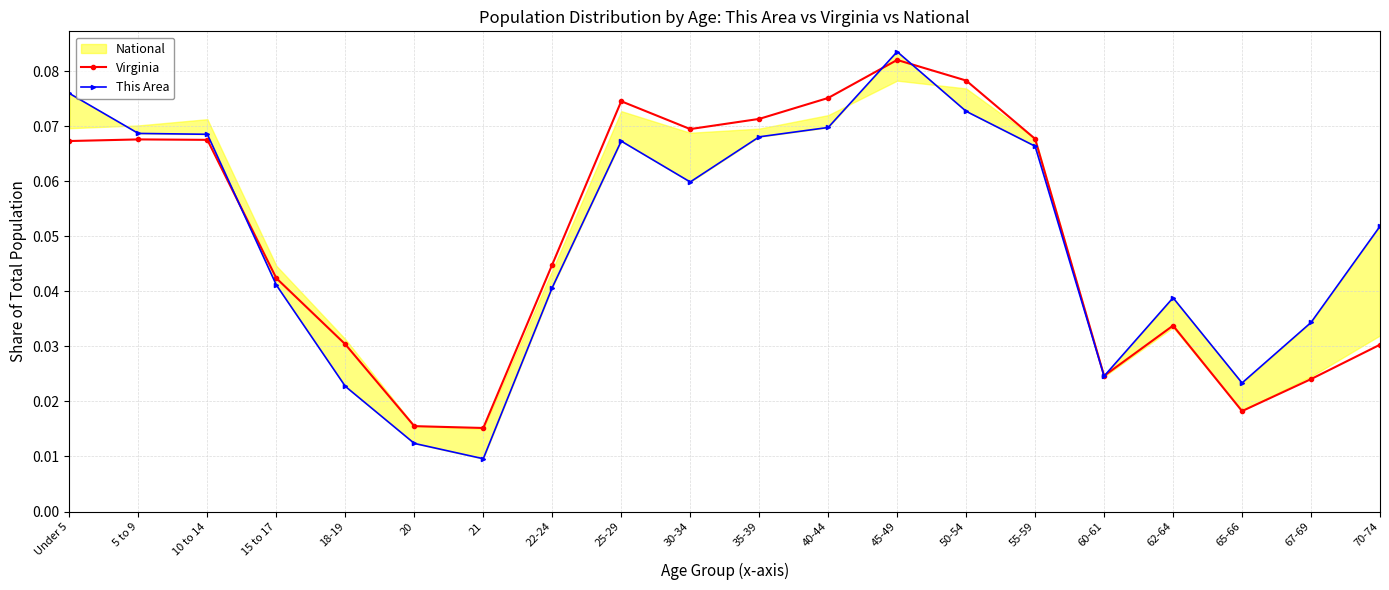

Where is the first local minimum for Virginia?

21